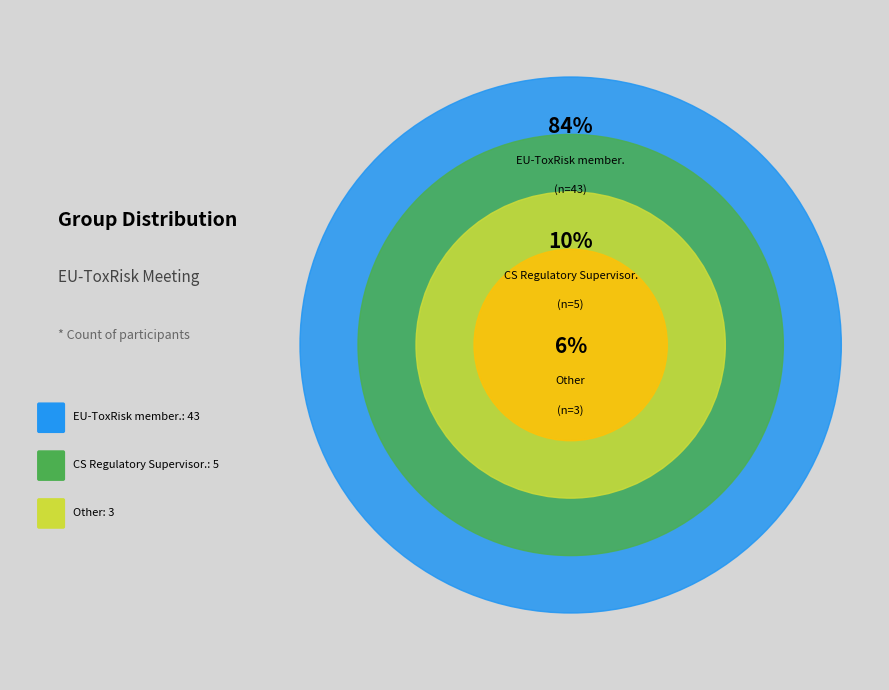

Does any single category account for the majority?

Yes